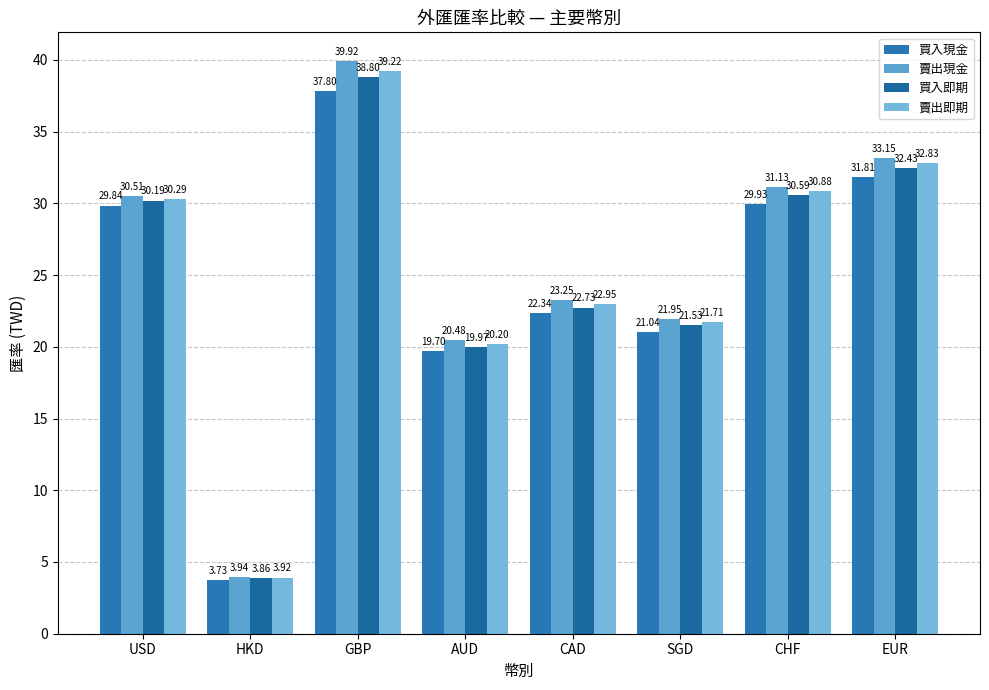

Rank the series by their average value, from highest to lowest.

賣出現金, 賣出即期, 買入即期, 買入現金